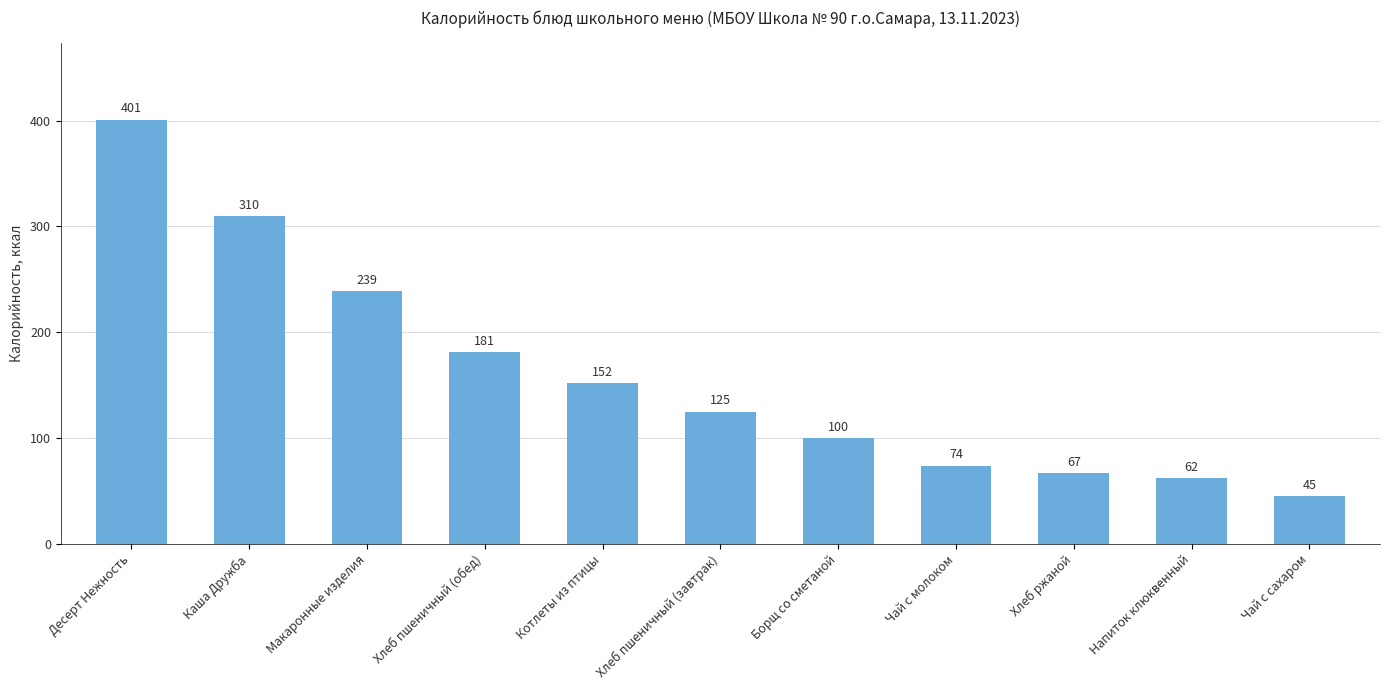

What position from the right is Борщ со сметаной?

5